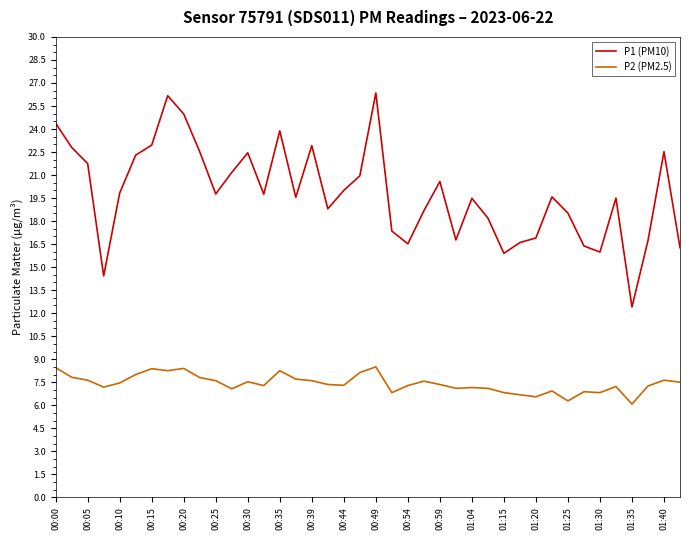

True or false: P2 (PM2.5) and P1 (PM10) intersect in this chart.

False